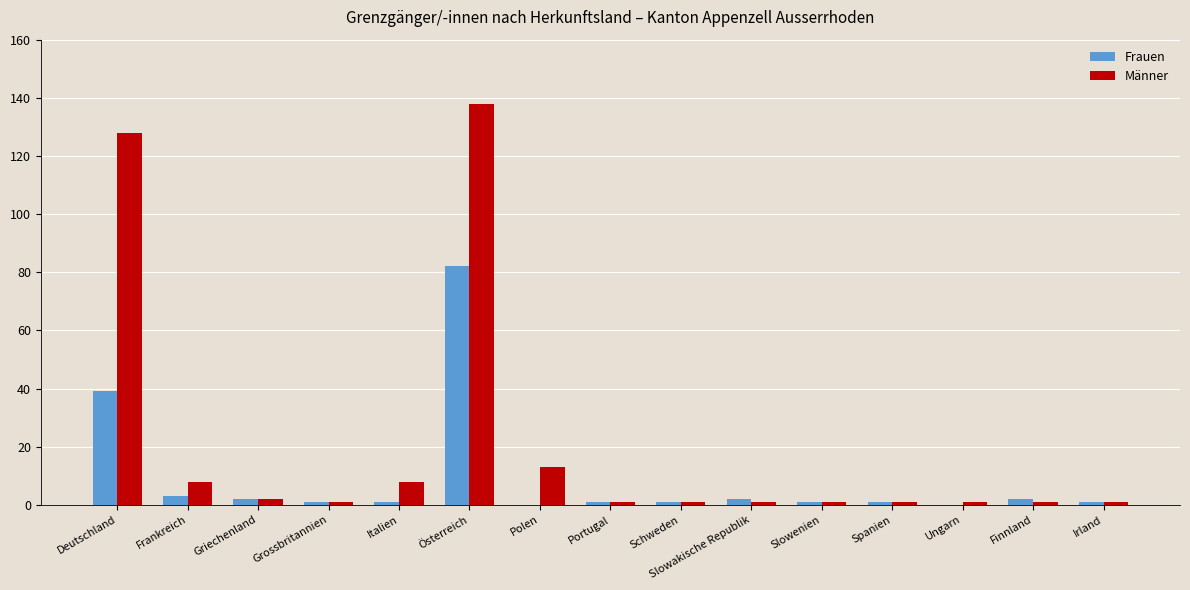

Reading left to right, what are all the values shown in this chart?

Frauen: Deutschland=39	Frankreich=3	Griechenland=2	Grossbritannien=1	Italien=1	Österreich=82	Polen=0	Portugal=1	Schweden=1	Slowakische Republik=2	Slowenien=1	Spanien=1	Ungarn=0	Finnland=2	Irland=1
Männer: Deutschland=128	Frankreich=8	Griechenland=2	Grossbritannien=1	Italien=8	Österreich=138	Polen=13	Portugal=1	Schweden=1	Slowakische Republik=1	Slowenien=1	Spanien=1	Ungarn=1	Finnland=1	Irland=1